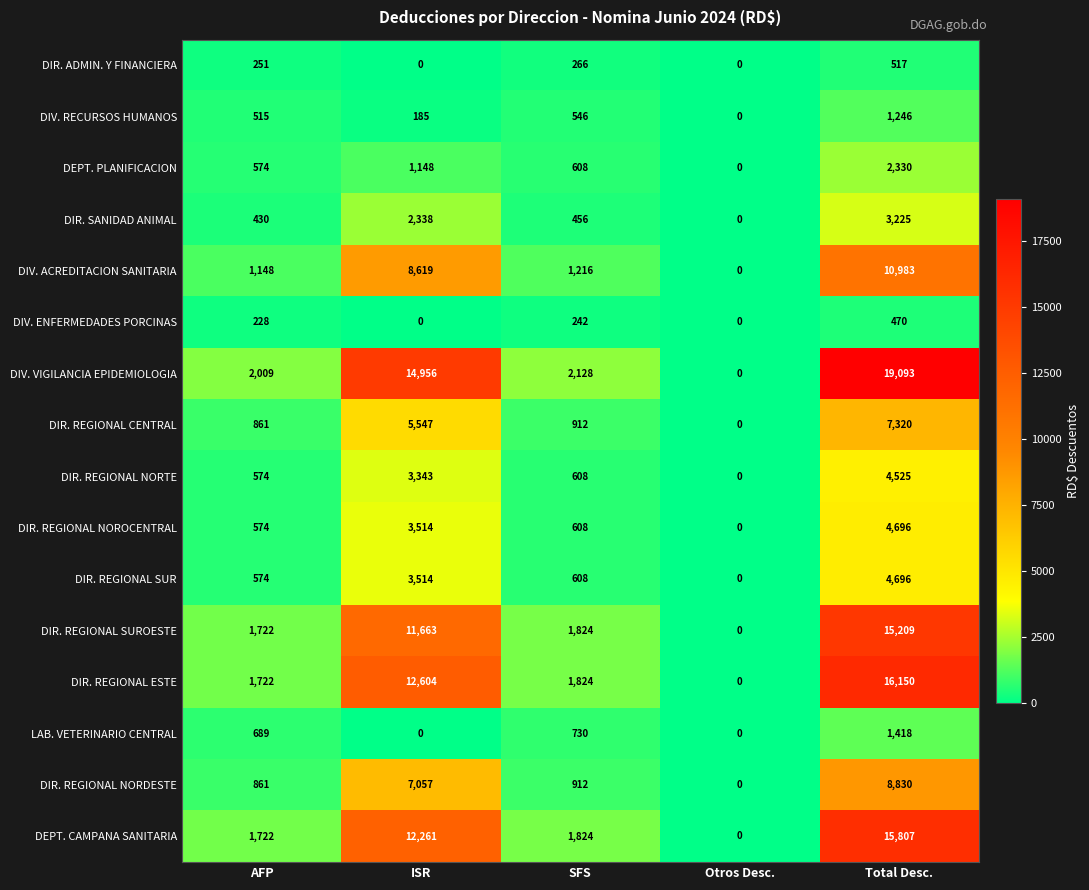

What is the sum of the DIR. REGIONAL ESTE values at ISR and SFS?

14428